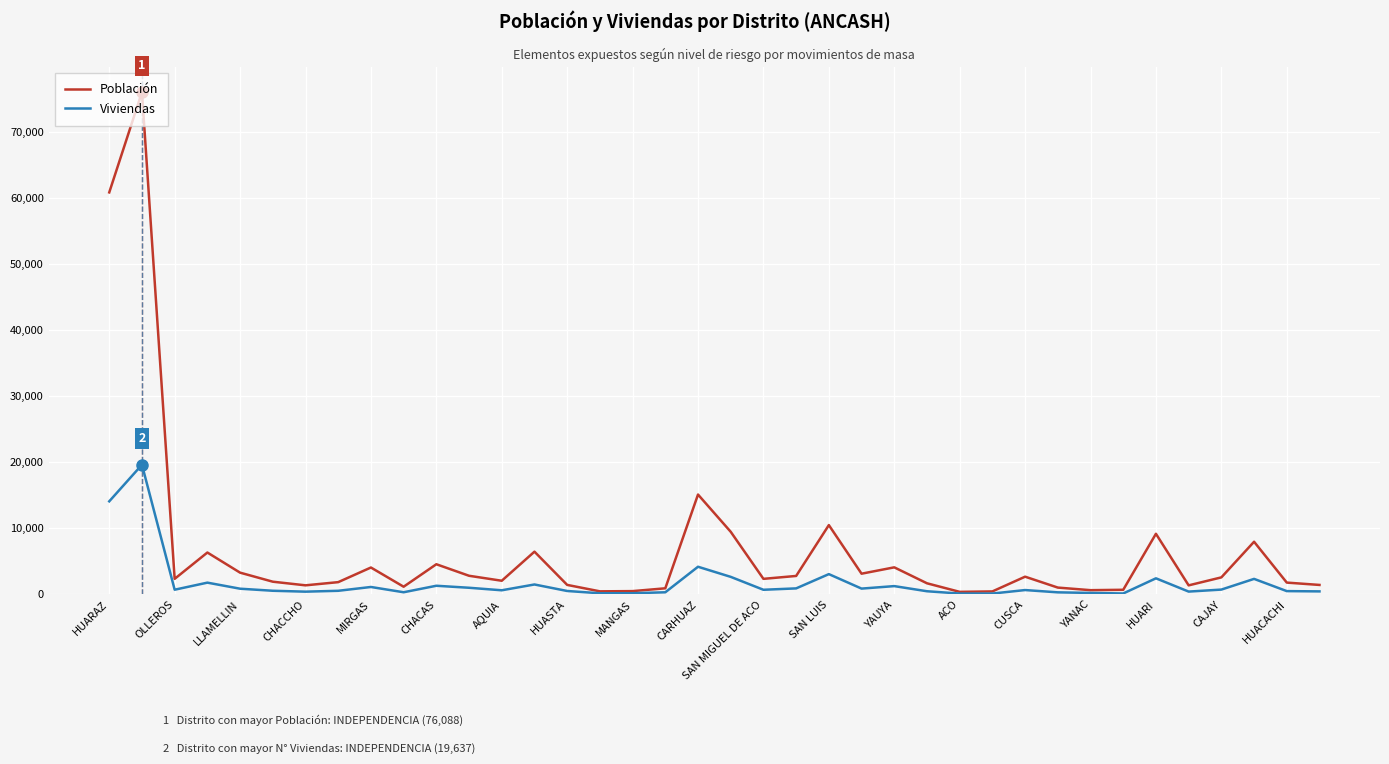

Which series has the widest spread of values?

Población